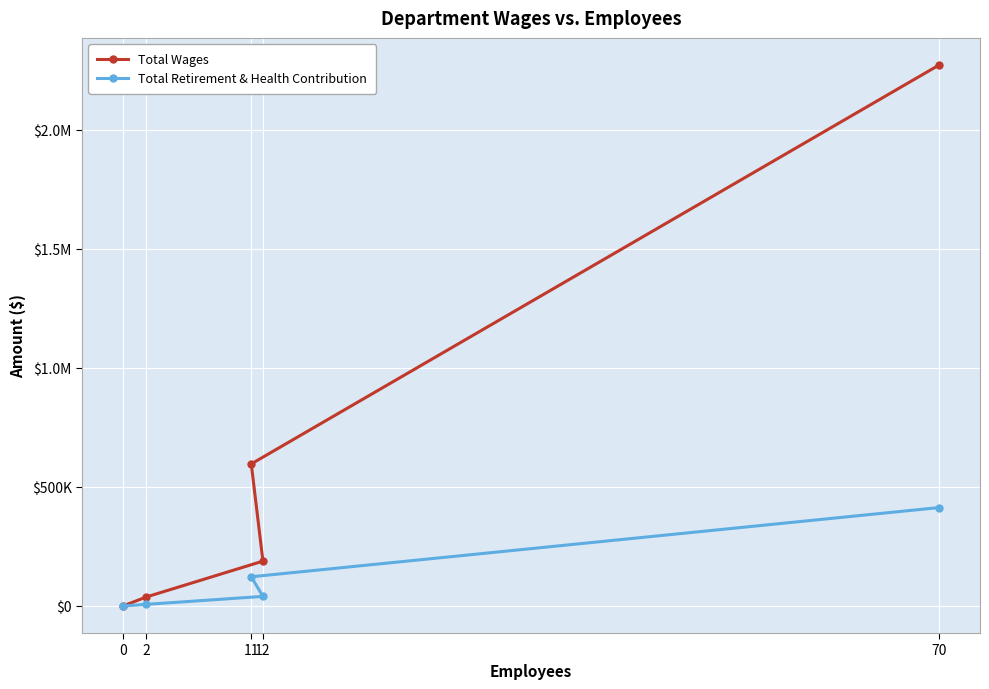

At how many categories does at least one series exceed 754170?

1